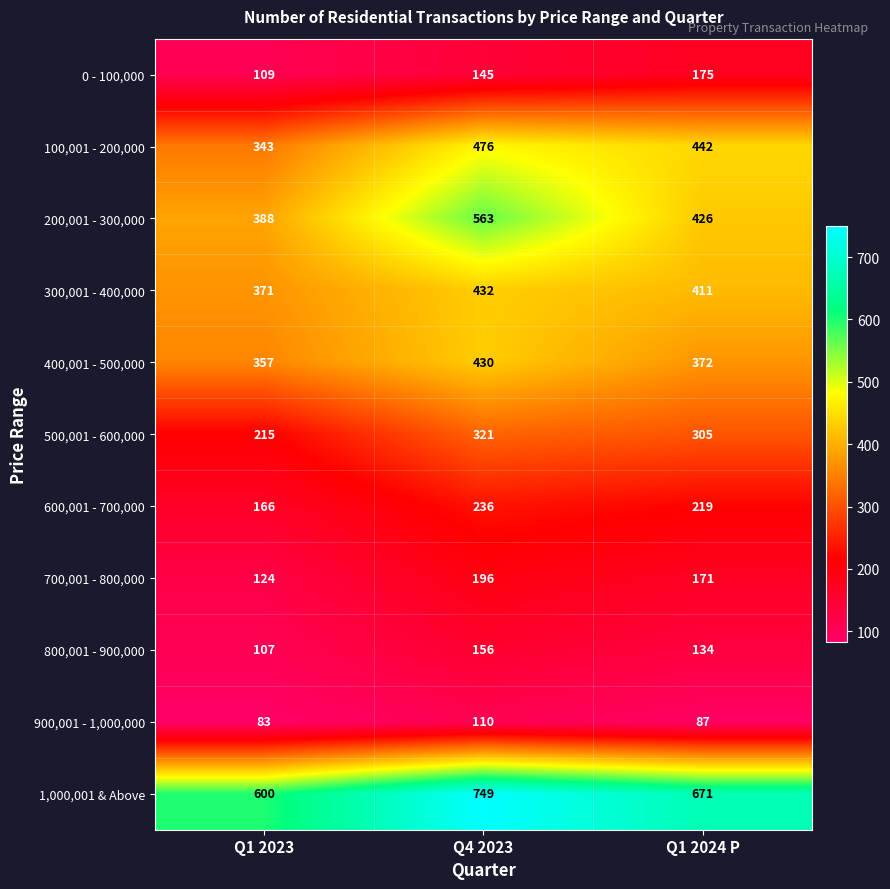

Is it true that 300,001 - 400,000 equals 508 at Q1 2023?

False